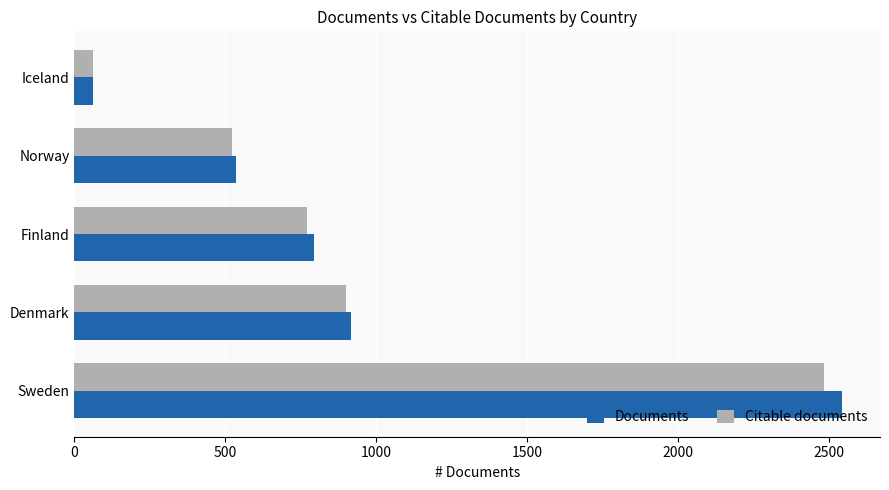

What is the difference between the Citable documents values at Sweden and Iceland?

2423